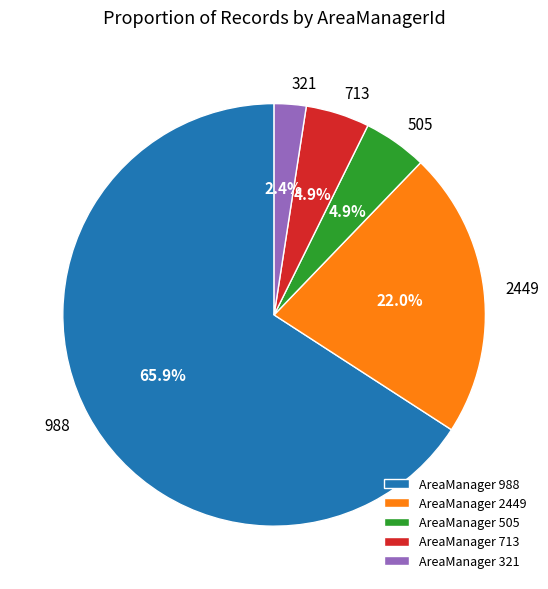

Is there a majority slice in this chart?

Yes